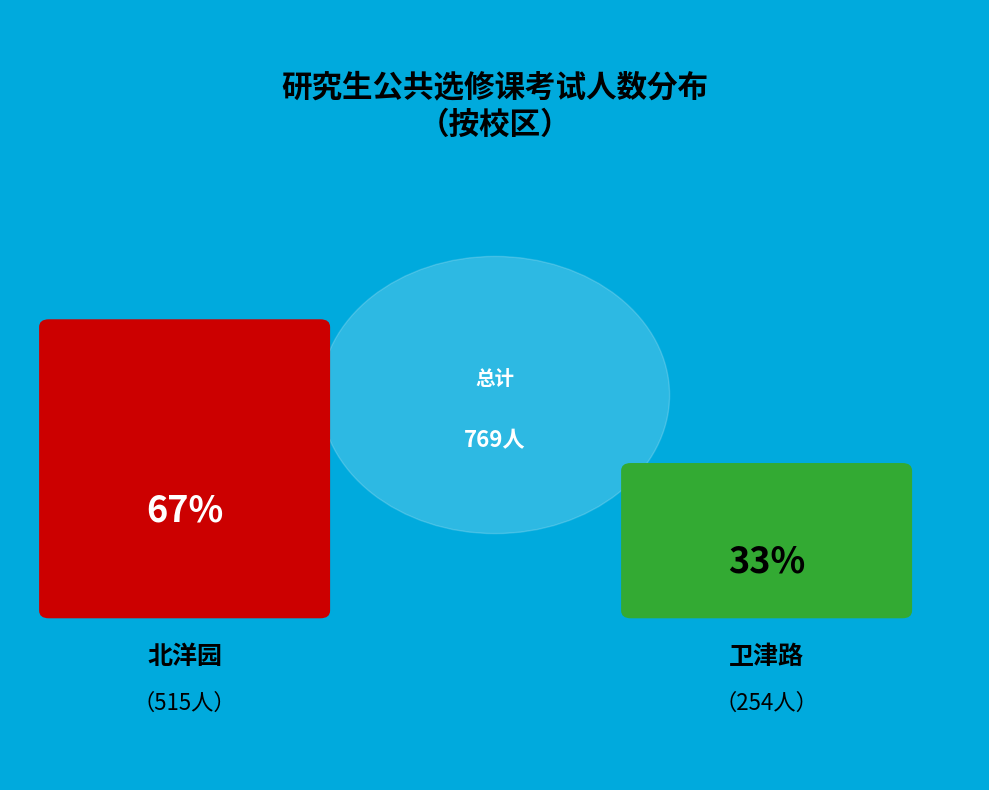

Is 4 the majority of the pie?

No